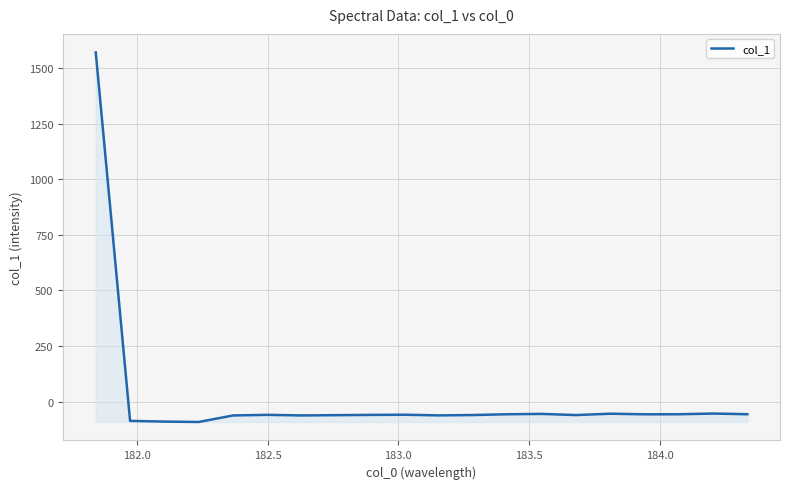

What is the greatest value displayed?

1571.3